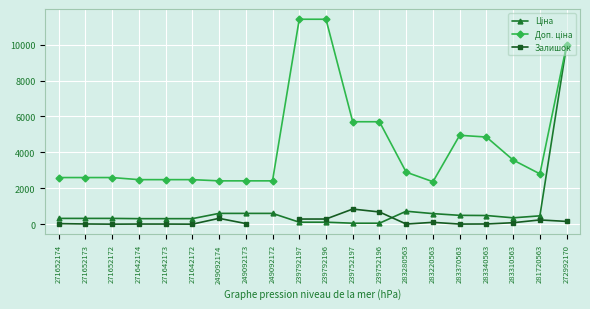

Which category has the highest value across all series?

239792197